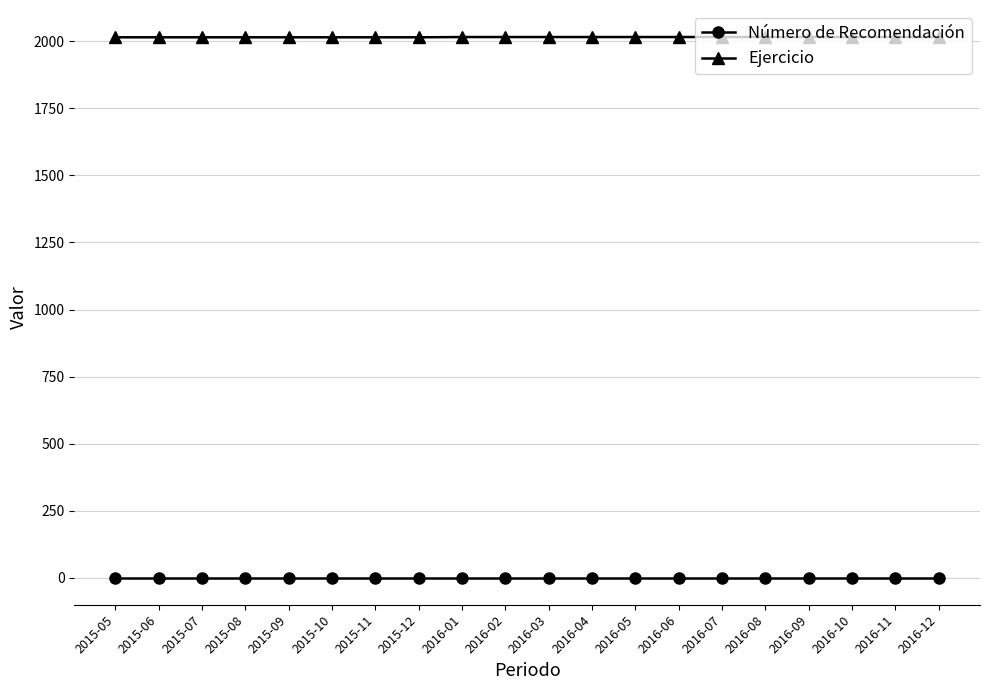

Which series has the largest range (max minus min)?

Ejercicio